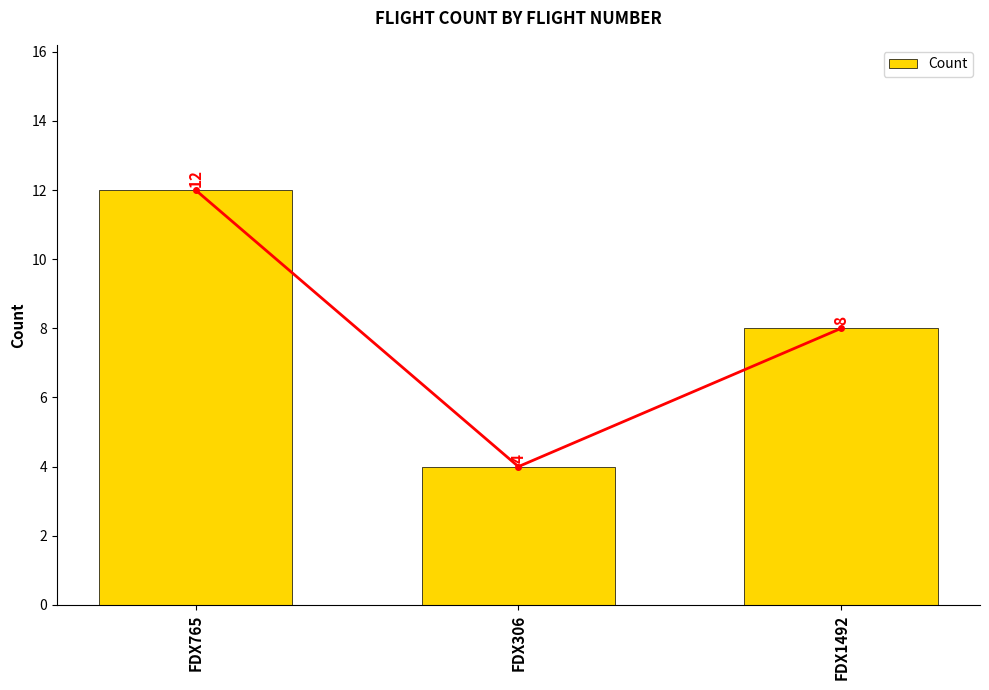

List the labels in order of value, largest first.

FDX765, FDX1492, FDX306